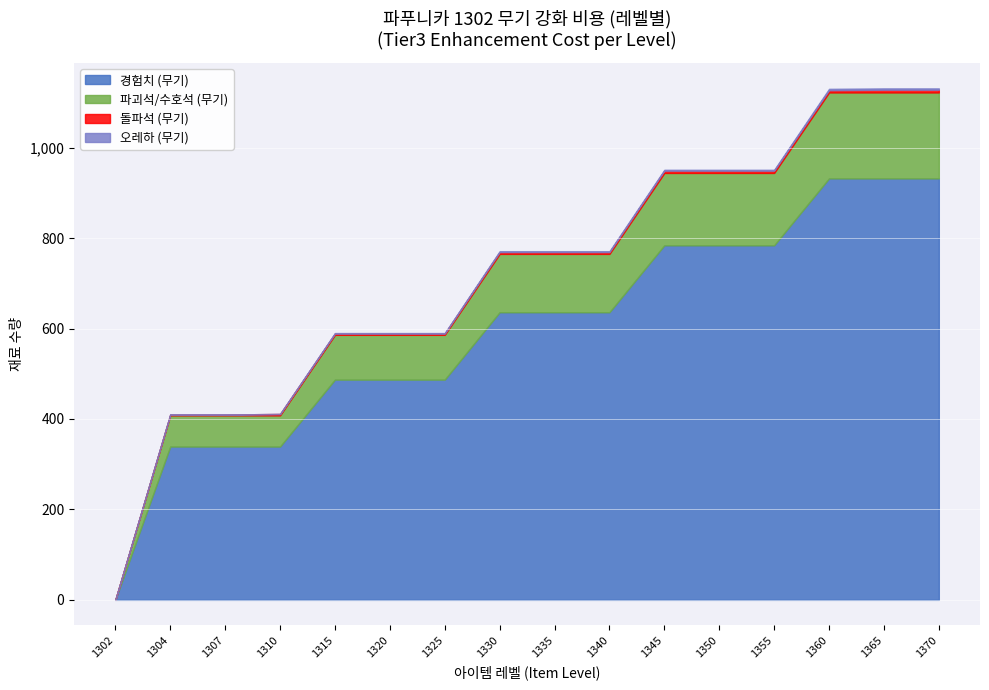

What is the value of the 돌파석 (무기) point at the 6th from the left?

3